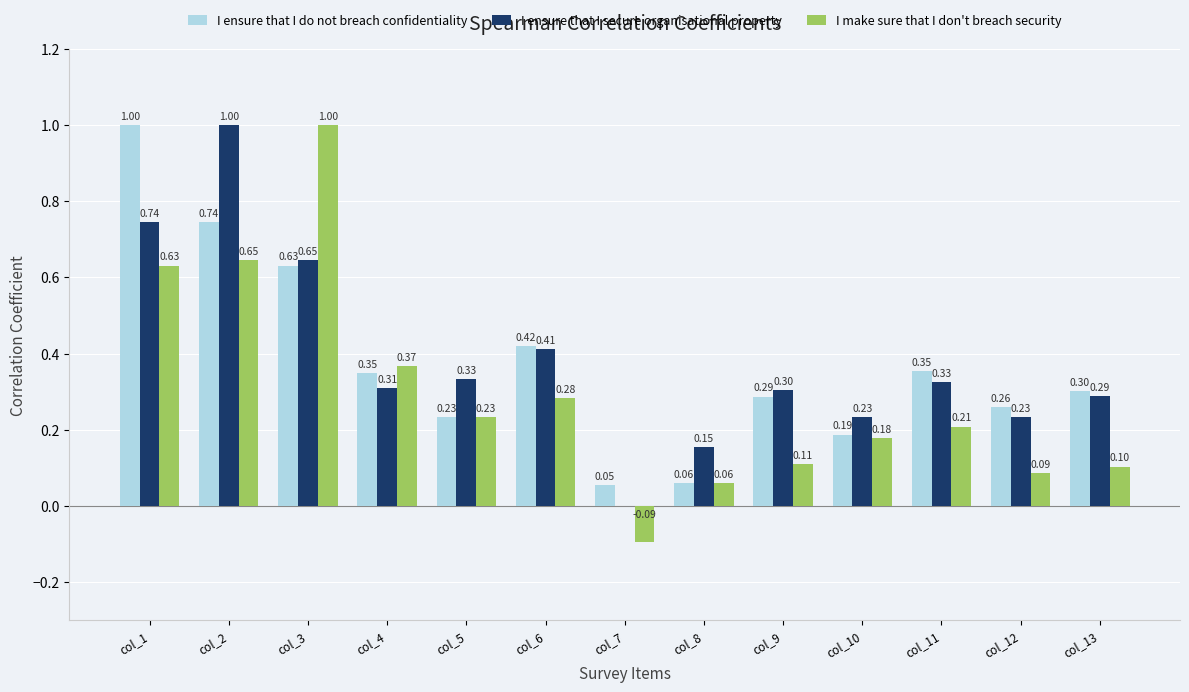

What is the sum of all I ensure that I do not breach confidentiality values?

4.9